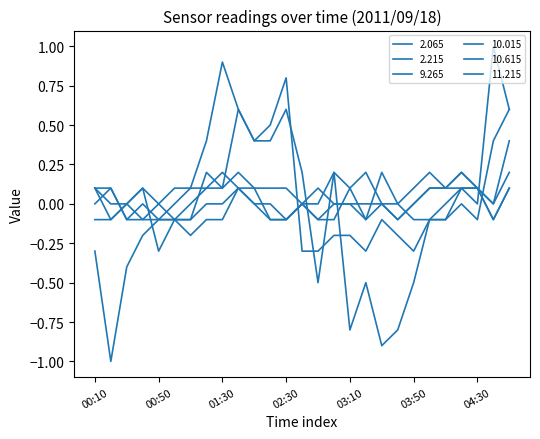

Where is 11.215 nearest to the value 0?

02:40